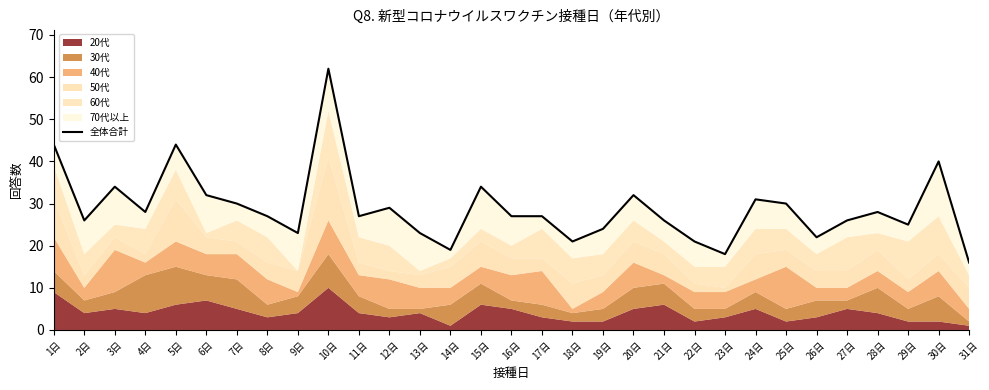

Reading right to left, extract all data points from this chart.

16	40	25	28	26	22	30	31	18	21	26	32	24	21	27	27	34	19	23	29	27	62	23	27	30	32	44	28	34	26	44